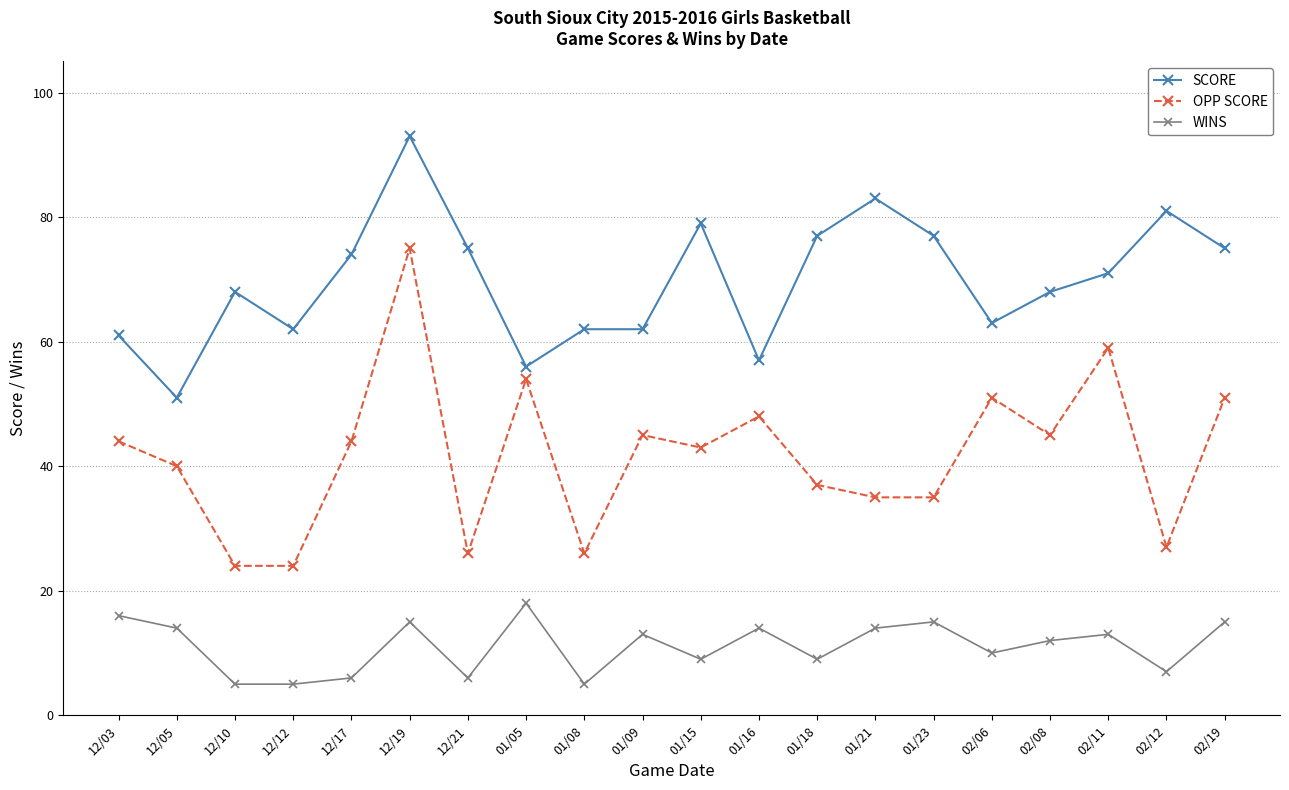

Rank the series by their maximum value, from highest to lowest.

SCORE, OPP SCORE, WINS